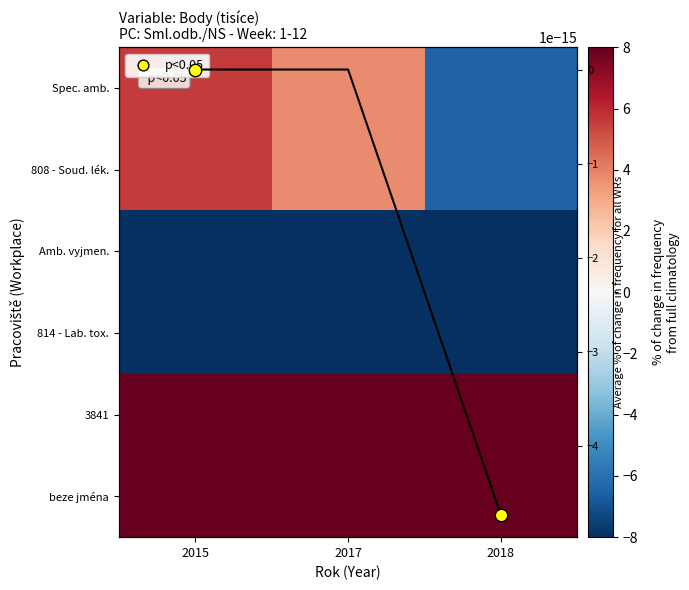

How many values in Spec. amb. are above zero?

2